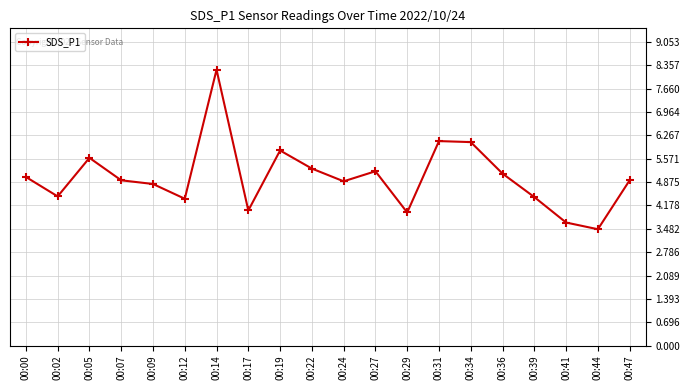

What is the change in value from 00:09 to 00:39?

-0.4